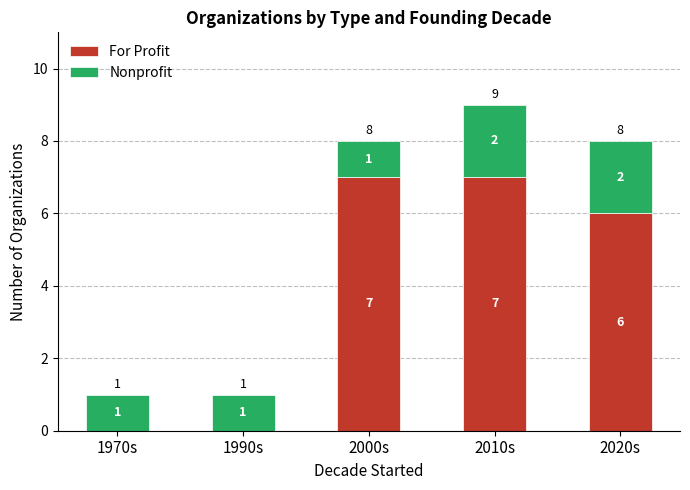

True or false: For Profit has a value of 11 at 2010s.

False